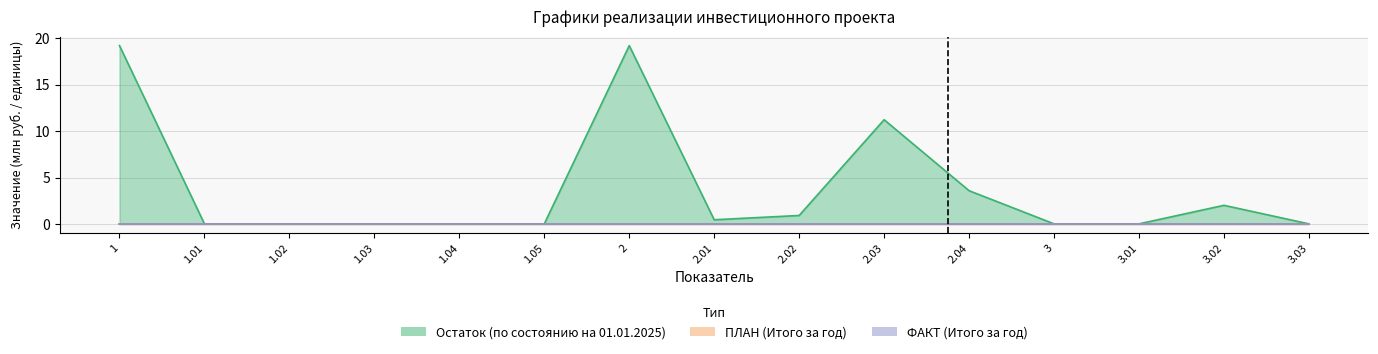

What is the sum of all Остаток (Financing) values?

56.6